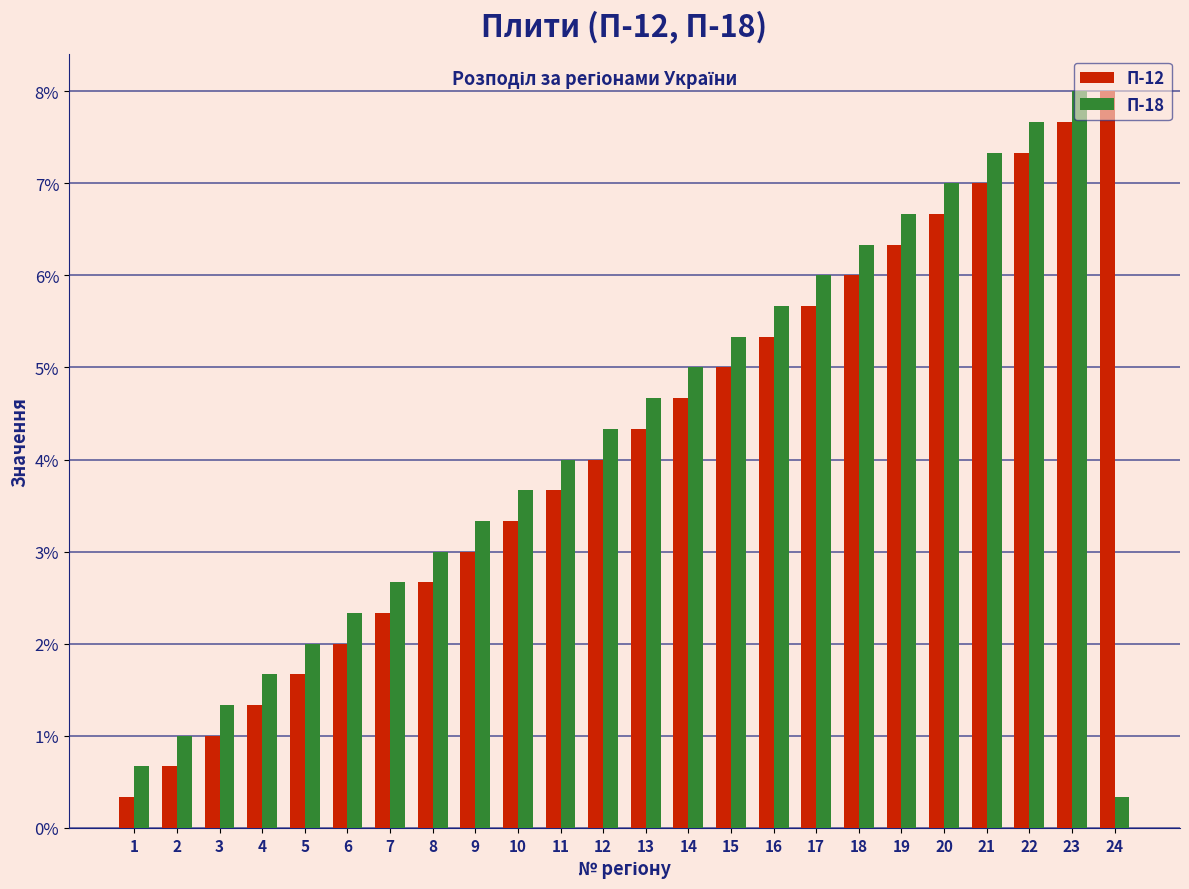

What is the maximum value shown in the chart?

8.0